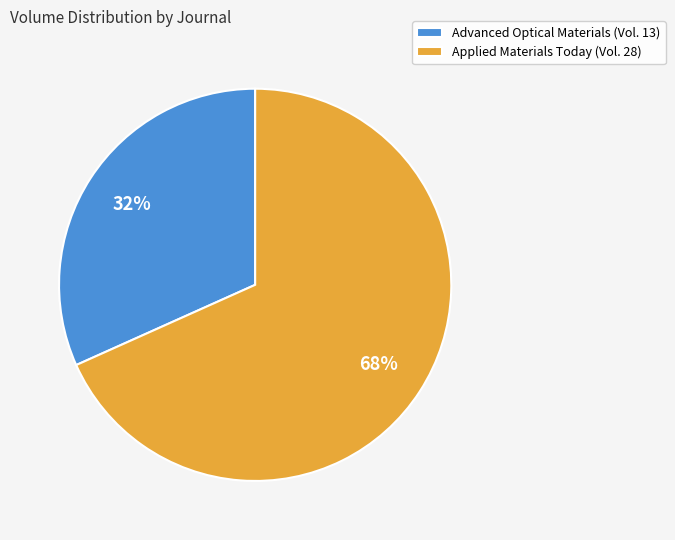

Combined, do Applied Materials Today and Advanced Optical Materials account for over 50%?

Yes